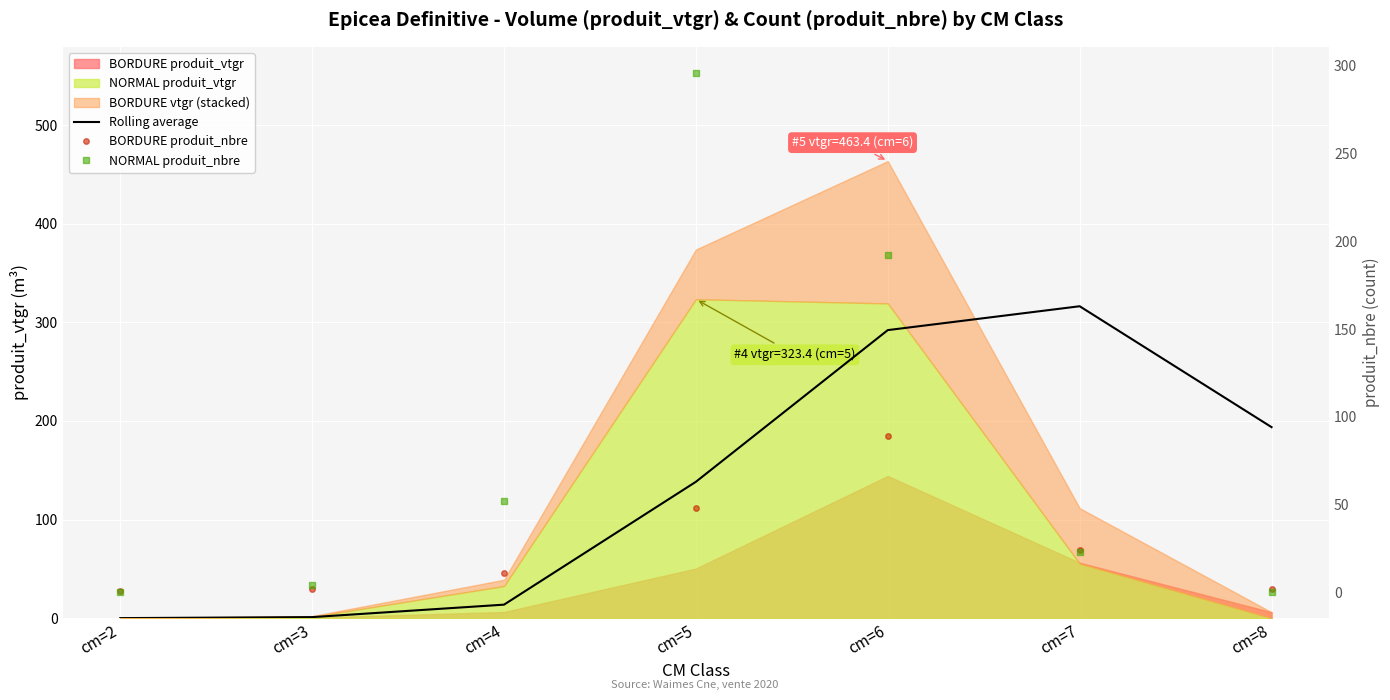

The value of BORDURE produit_nbre at cm=7 is 8.0. True or false?

False